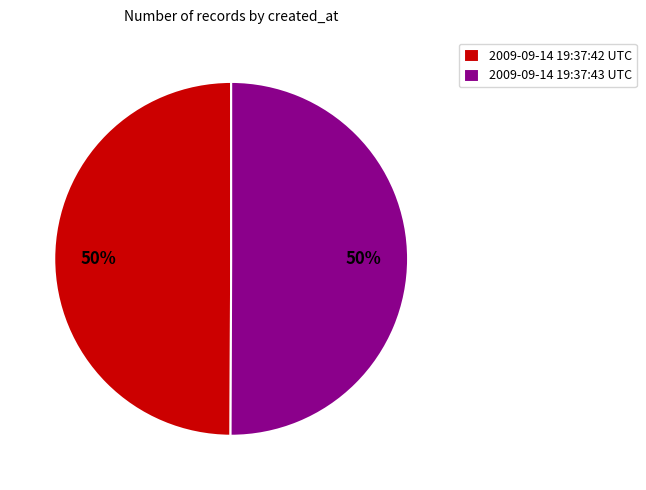

To the nearest percent, what is the combined percentage of 2009-09-14 19:37:42 UTC and 2009-09-14 19:37:43 UTC?

100%